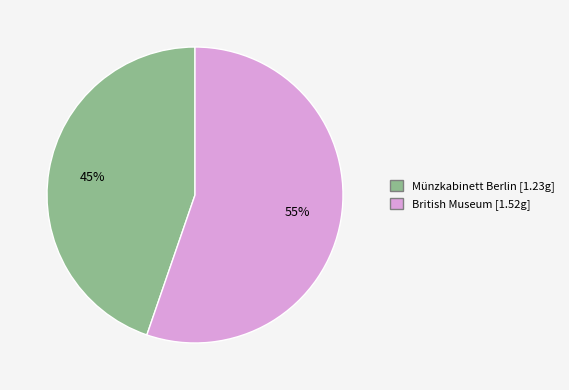

Does any single category account for the majority?

Yes